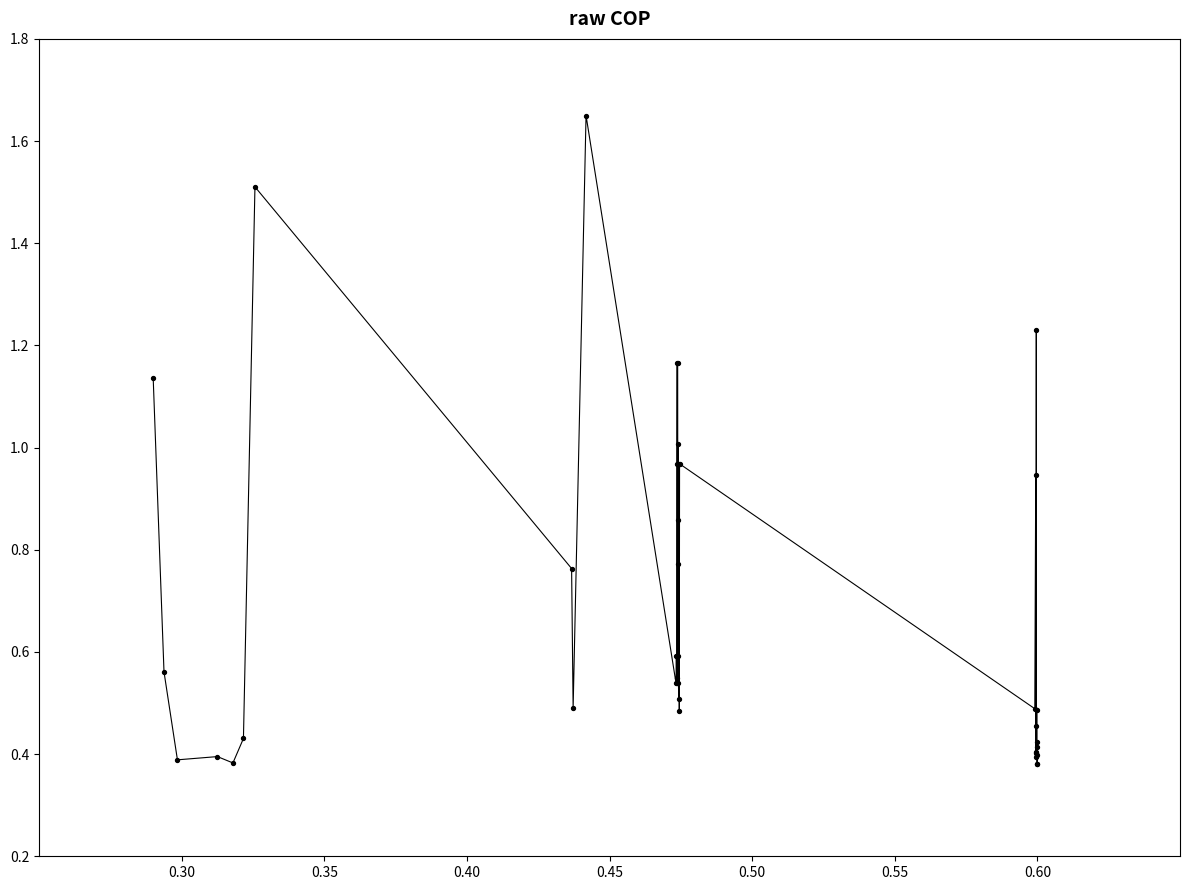

What is the difference between the maximum and minimum values?

1.3